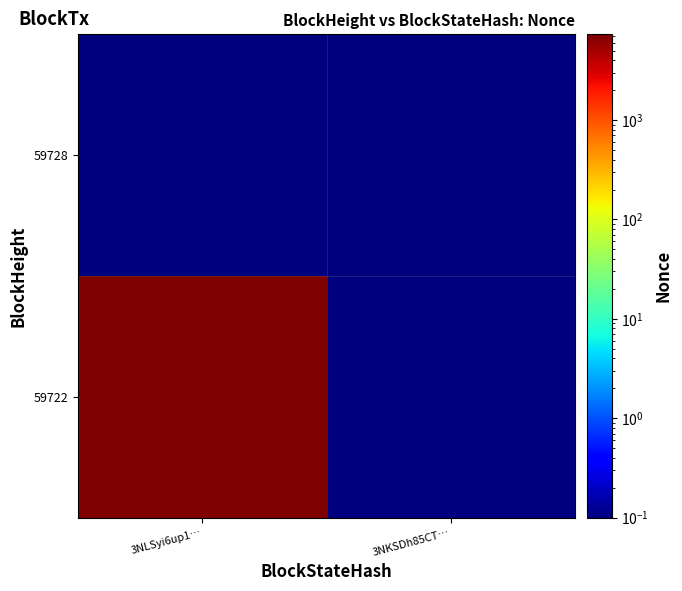

How many series are shown in this chart?

2